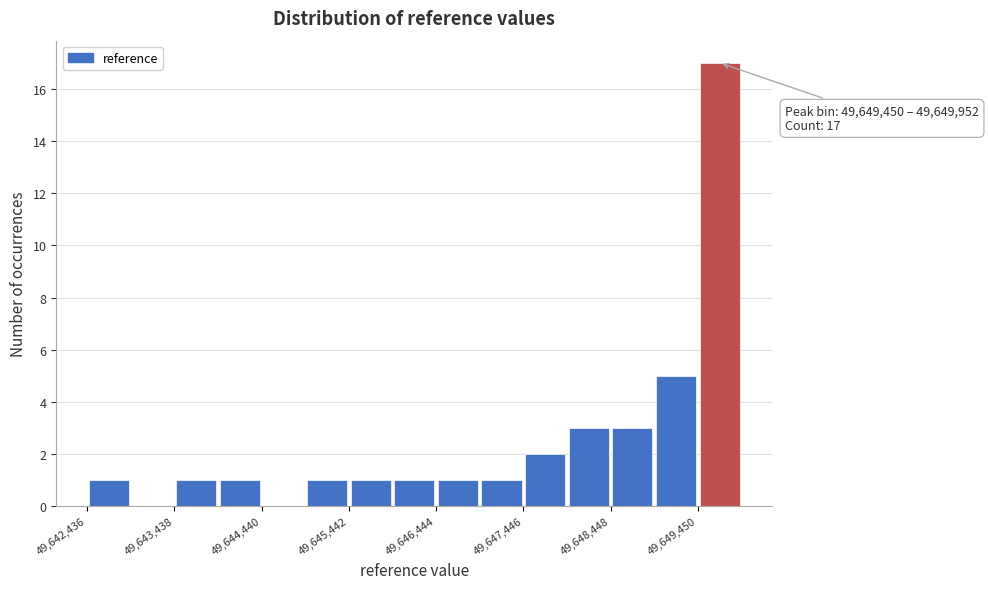

Around what value on the x-axis is the tallest bar? Give the approximate position of its centre, as read against the axis.

49649800